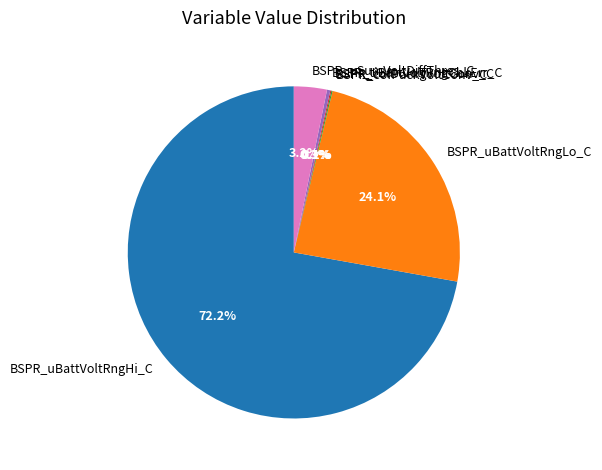

Which slice represents more than half of the pie?

BSPR_uBattVoltRngHi_C